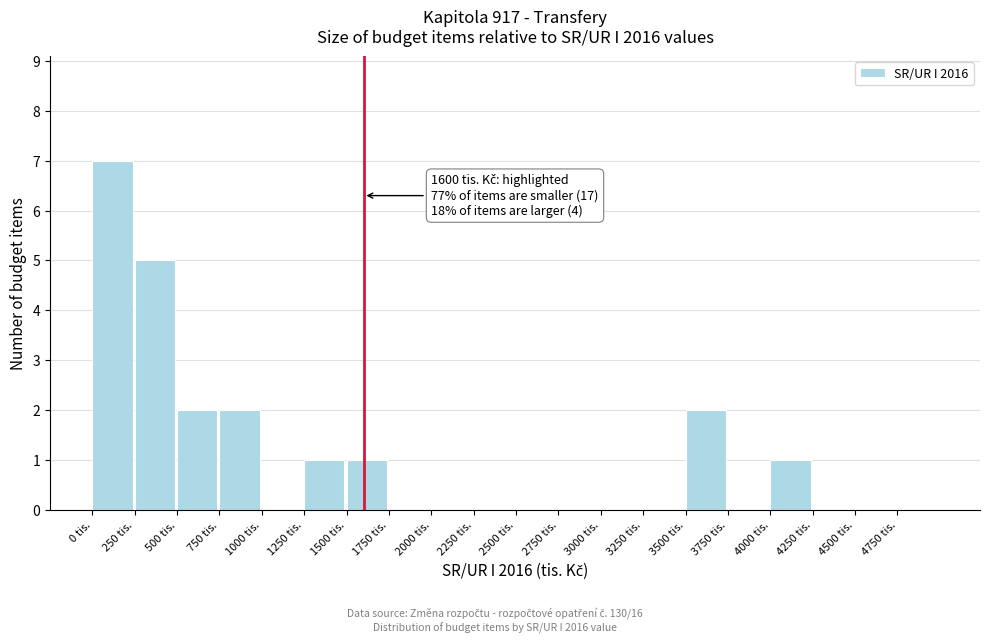

Which range on the x-axis has the tallest bar?

0 to 250